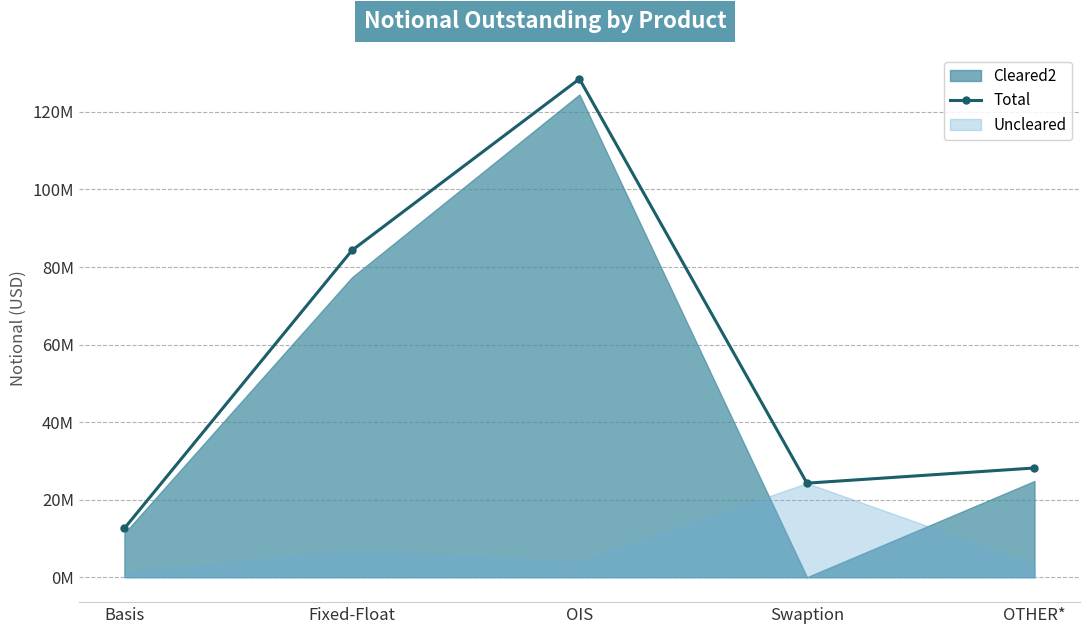

Rank the categories by value from highest to lowest.

OIS, Fixed-Float, OTHER*, Swaption, Basis